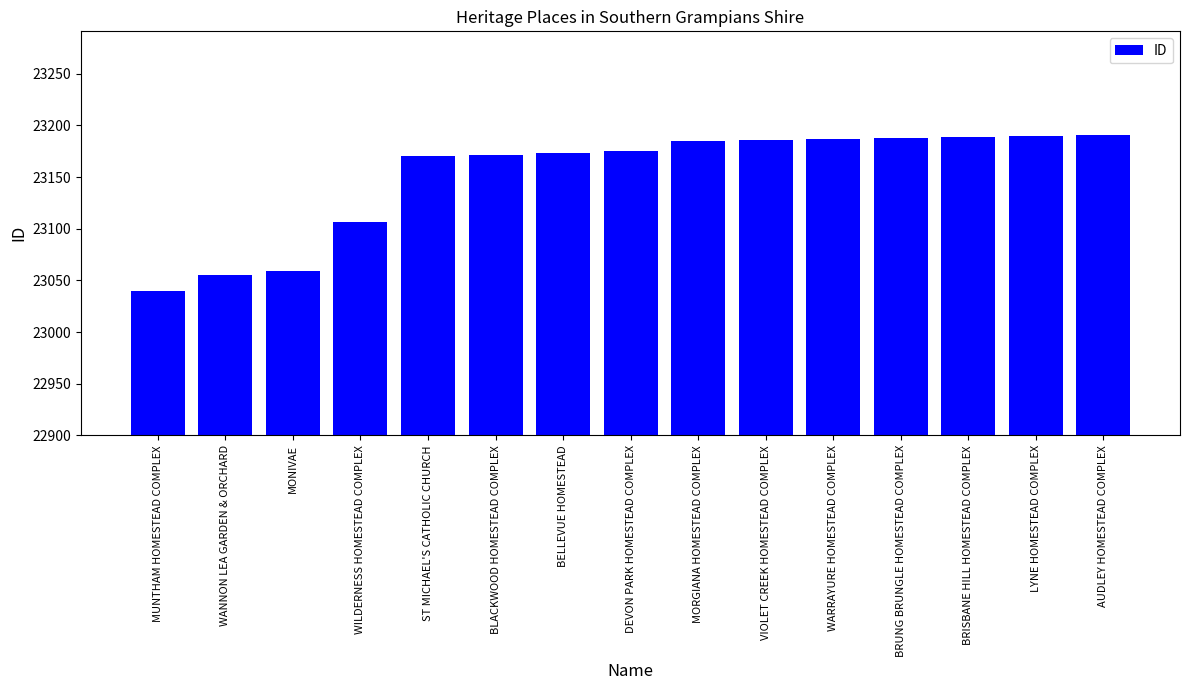

What is the difference between the maximum and second lowest values?

136